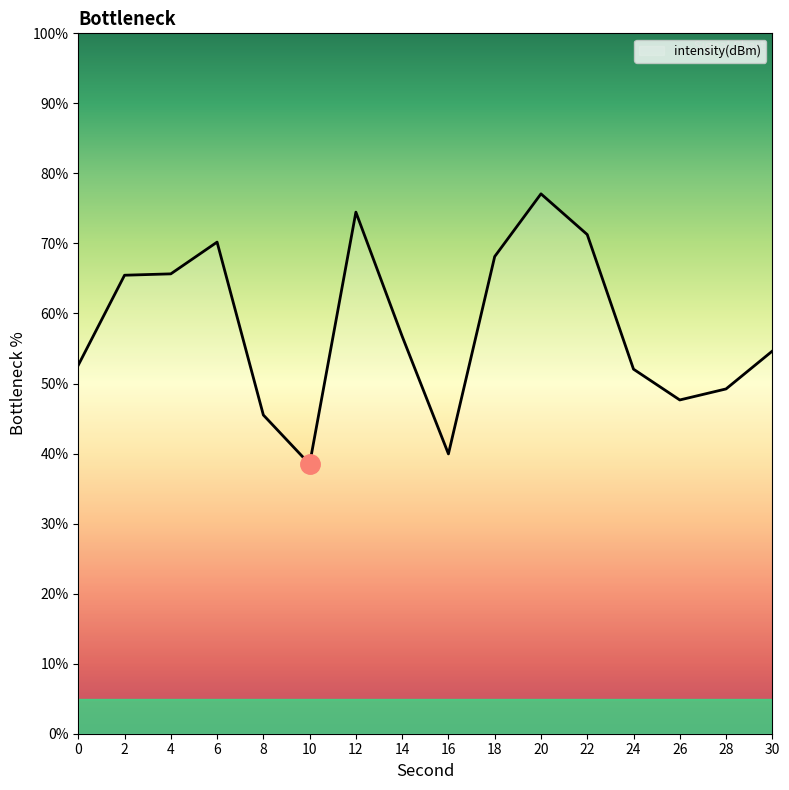

At which label is the value closest to 57?

14